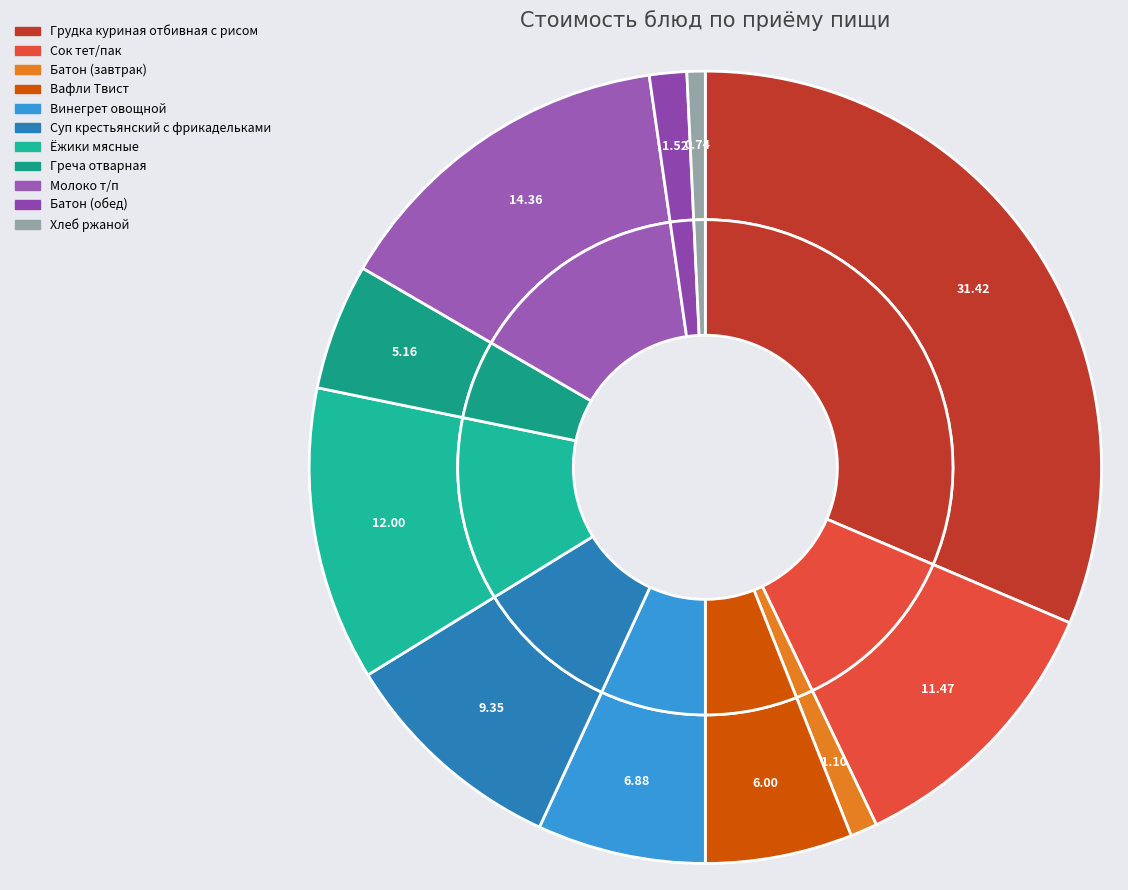

Which category has the biggest portion of the pie?

Грудка куриная отбивная с рисом